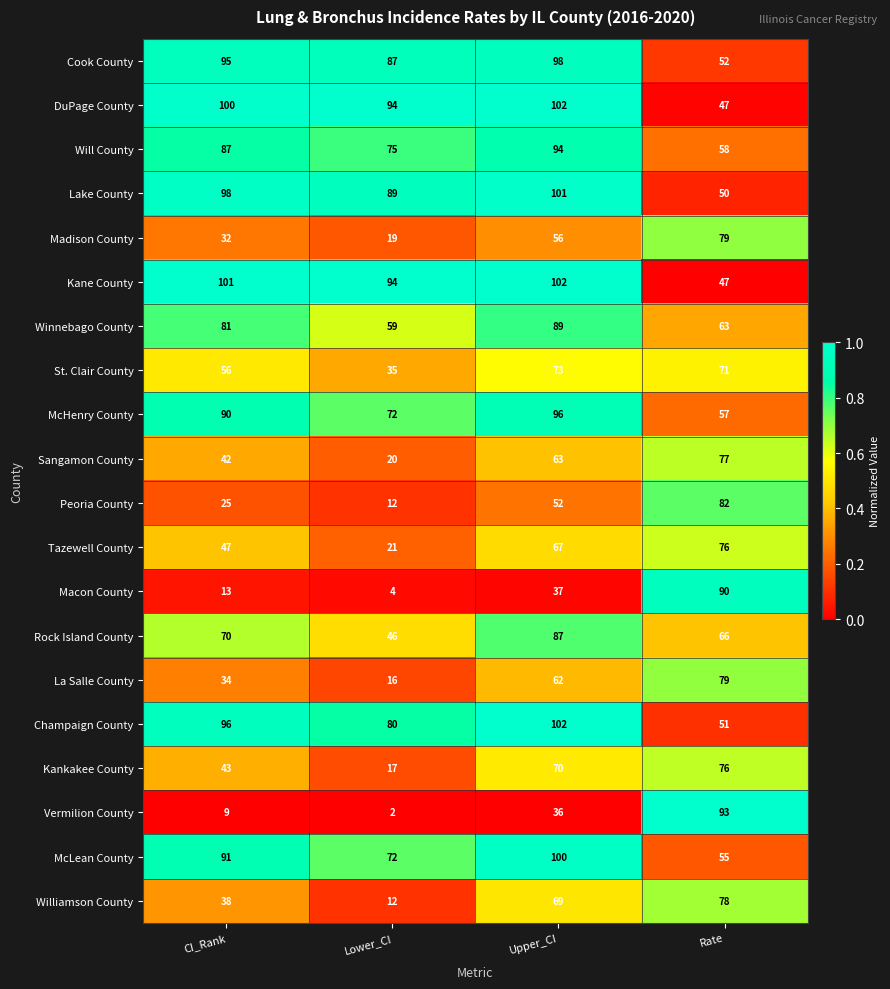

Count the number of data series in this chart.

20